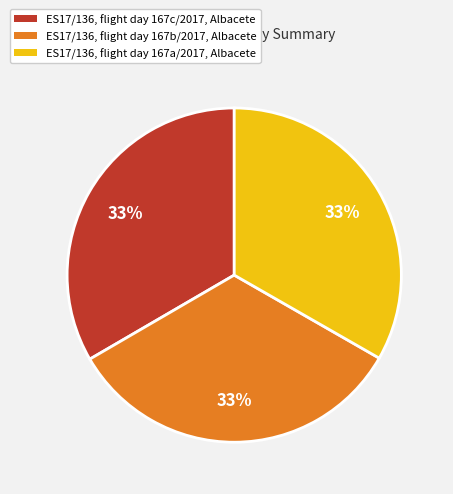

How many segments does this pie chart have?

3